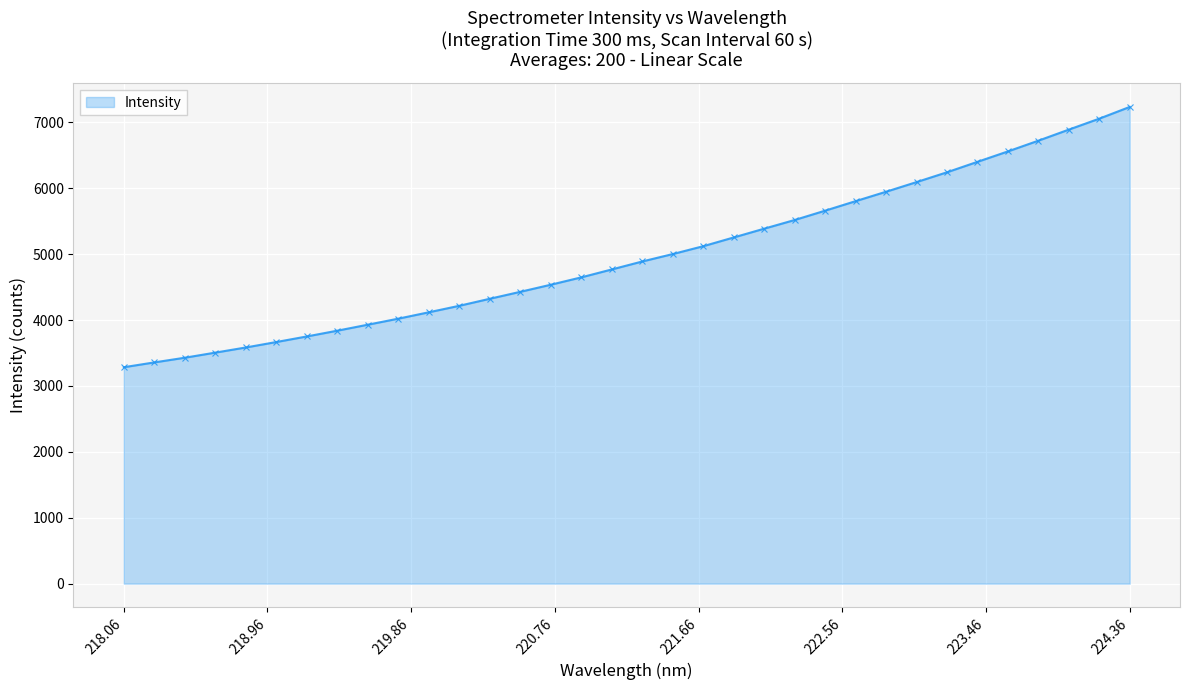

What is the value of the 26th point from the left?

5948.2